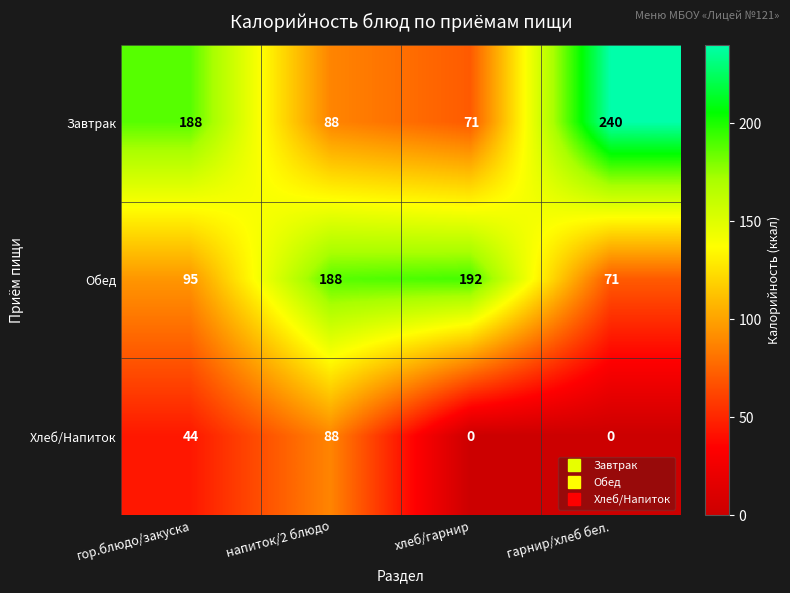

What is the lowest value of the Обед series?

71